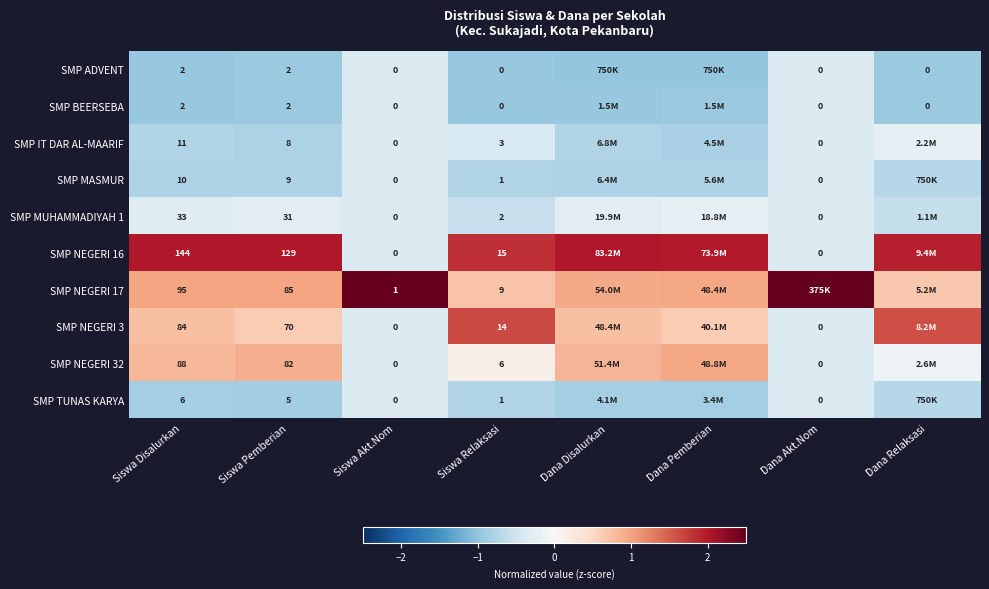

Is the value of SMP MASMUR at Siswa Akt.Nom greater than the value of SMP ADVENT at Siswa Pemberian?

No